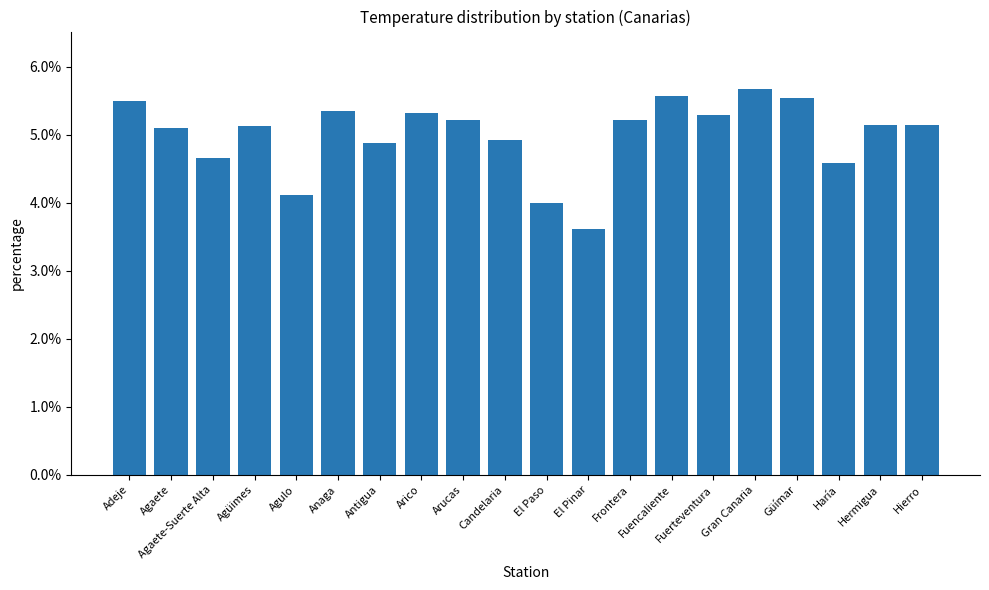

Which has a higher value, Agaete-Suerte Alta or Adeje?

Adeje